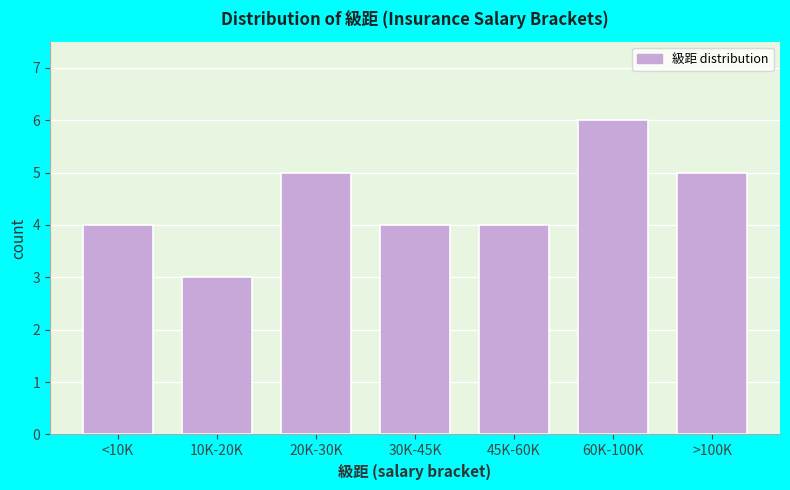

Reading left to right, what are all the values shown in this chart?

<10K=4	10K-20K=3	20K-30K=5	30K-45K=4	45K-60K=4	60K-100K=6	>100K=5